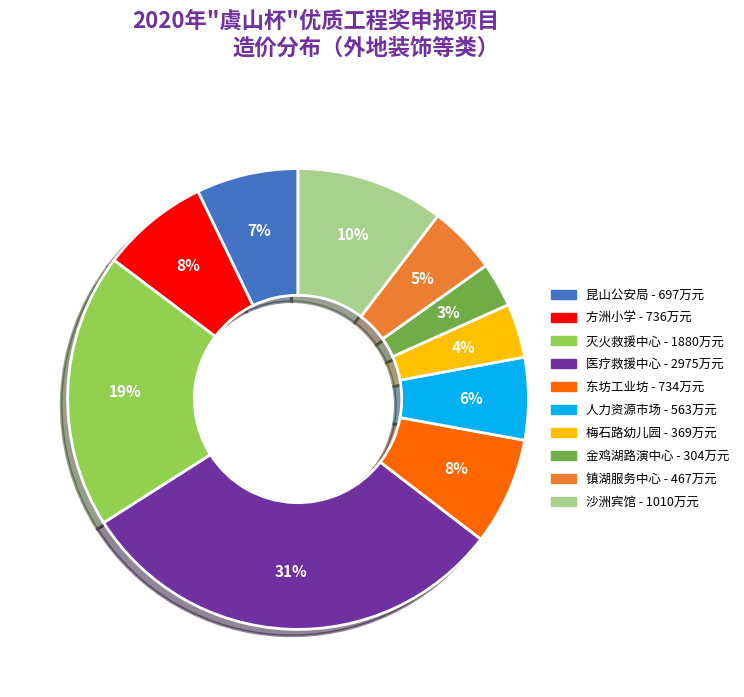

Is there any slice that represents more than half of the pie?

No